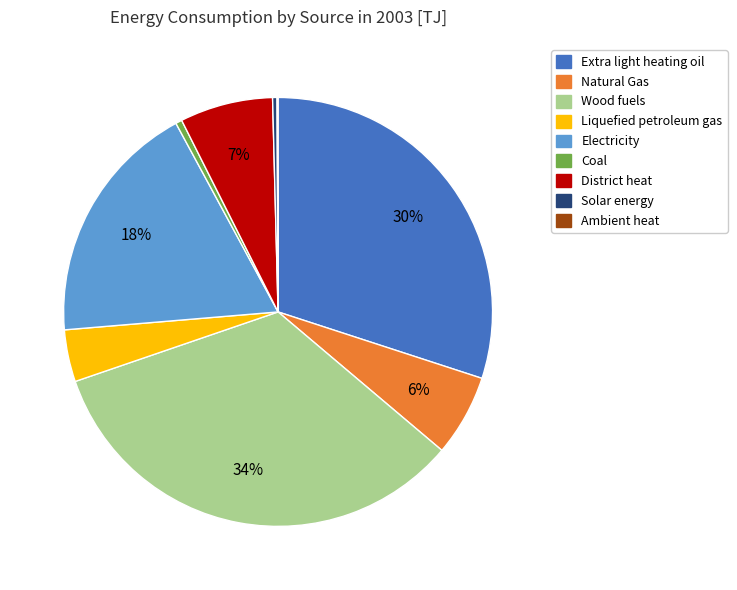

To the nearest percent, what is the difference between the Electricity and Natural Gas slice percentages?

12%